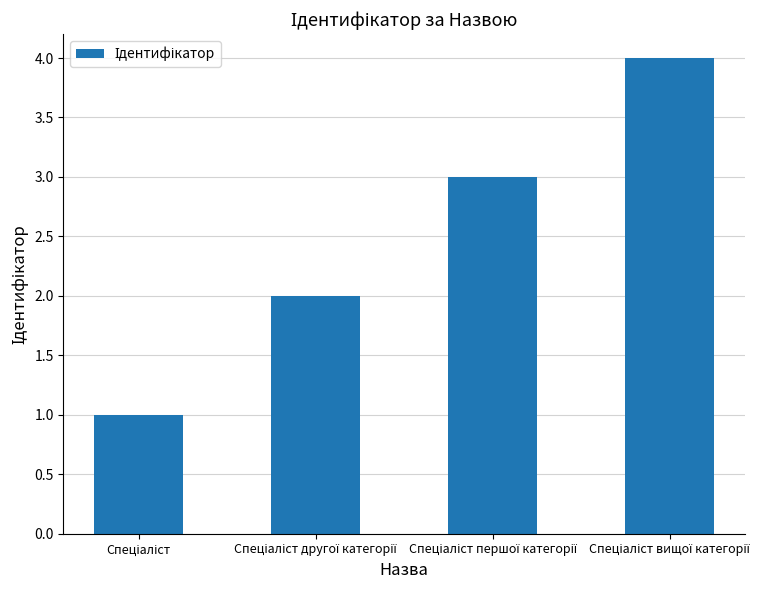

What is the sum of all values?

10